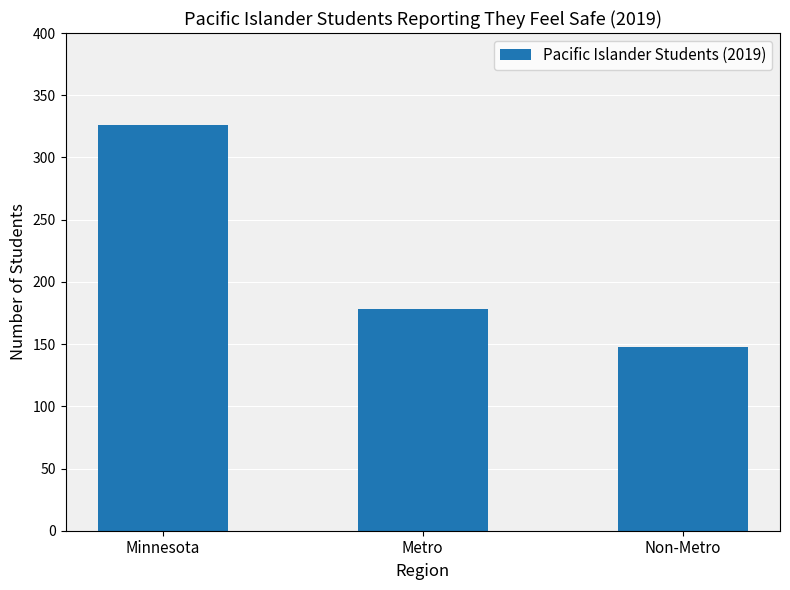

What is the smallest value displayed?

148